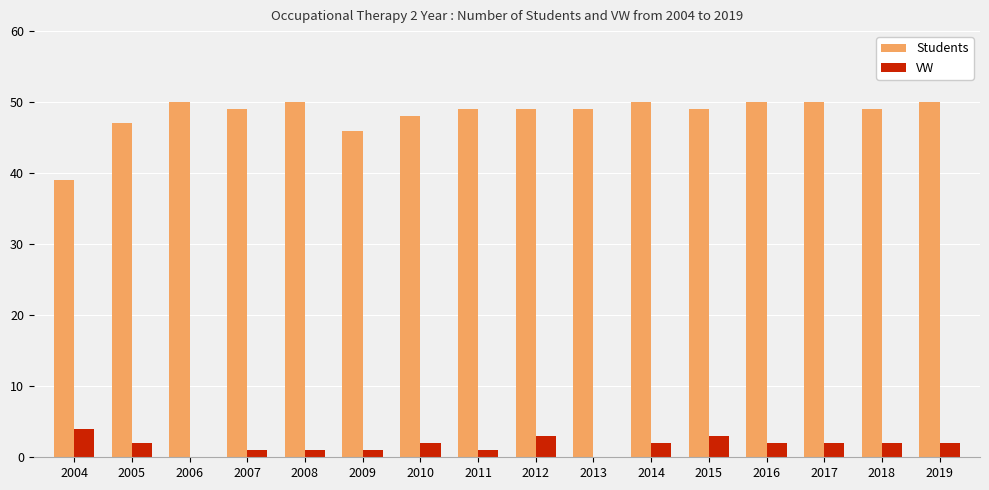

Does the chart contain stacked bars?

No